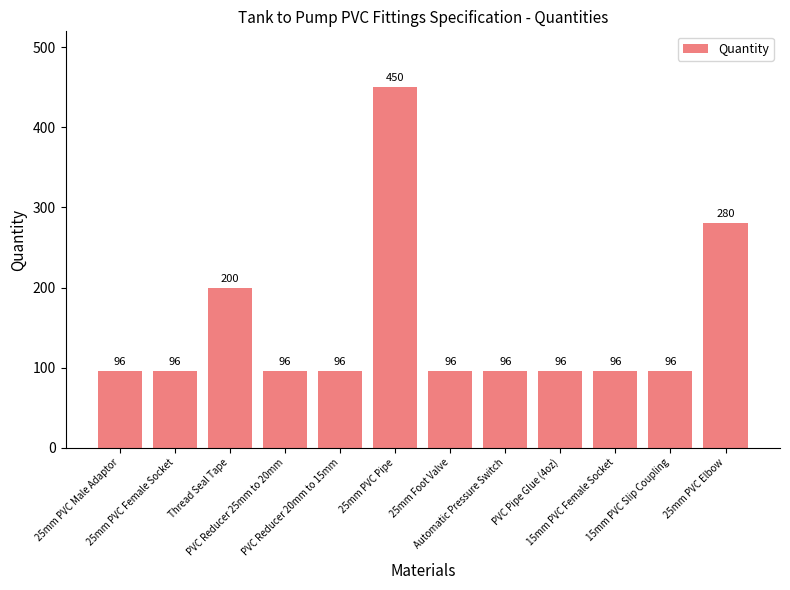

What is the label of the 11th bar from the right?

25mm PVC Female Socket